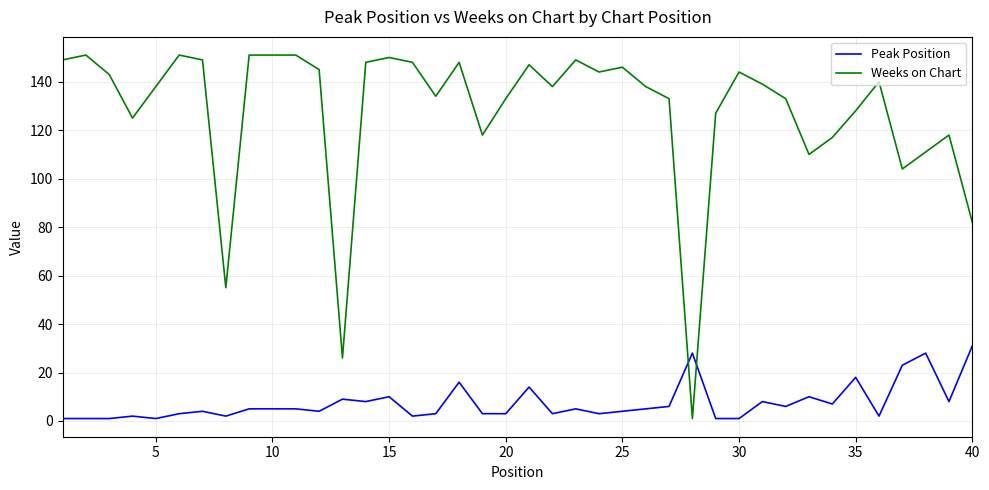

Which series has the widest spread of values?

Weeks on Chart